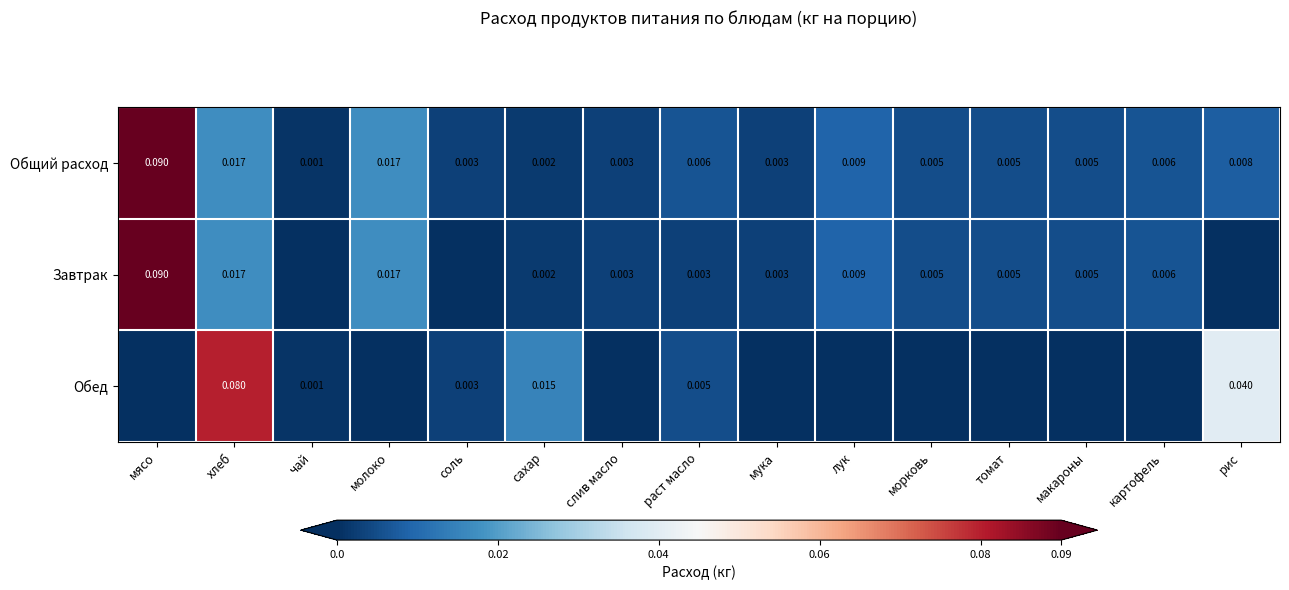

Where is Обед nearest to the value 0?

мясо